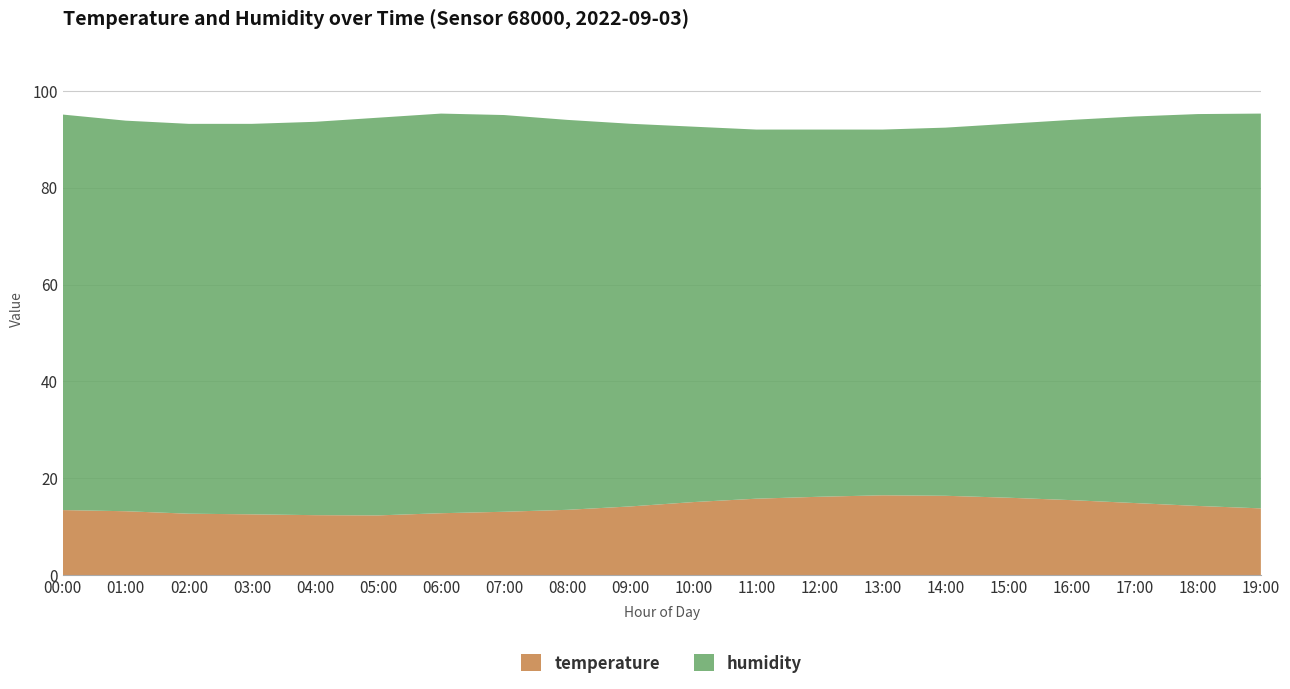

Reading left to right, list all the values displayed in this chart.

temperature: 13.4	13.2	12.7	12.6	12.4	12.3	12.8	13.1	13.5	14.2	15.1	15.8	16.2	16.5	16.4	16.0	15.5	14.9	14.3	13.8
humidity: 81.7	80.6	80.5	80.6	81.2	82.1	82.5	81.9	80.5	79.0	77.5	76.2	75.8	75.5	76.0	77.2	78.5	79.8	80.9	81.5